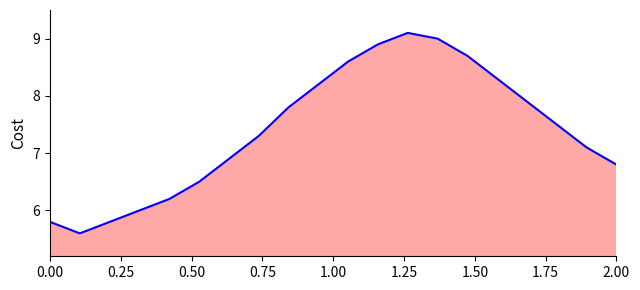

What is the difference between the maximum and second lowest values?

3.3